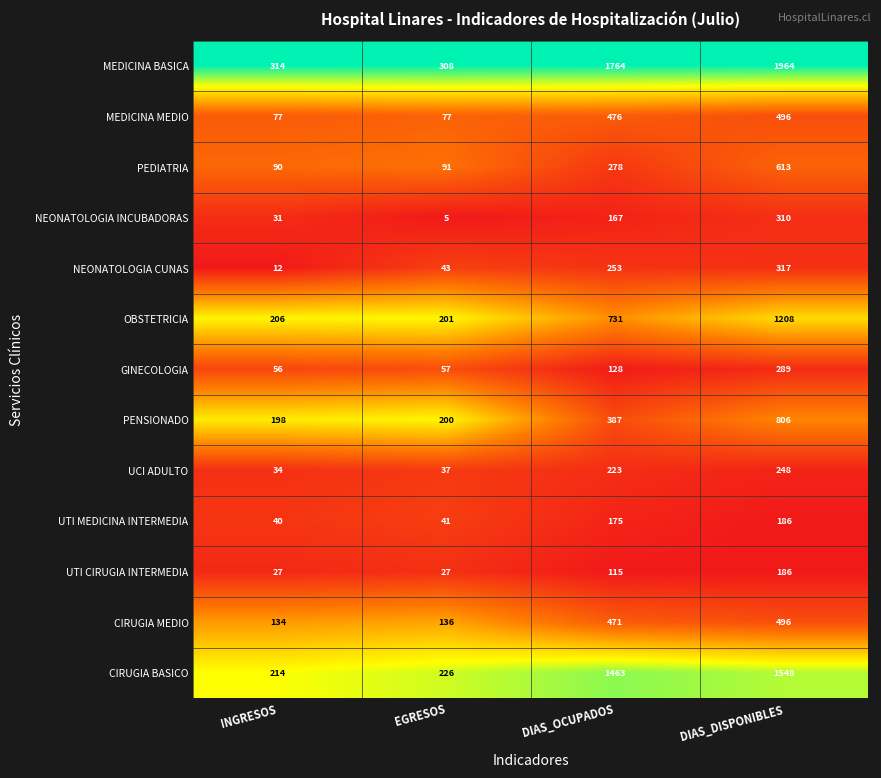

Between INGRESOS and DIAS_OCUPADOS, which series saw the biggest shift?

MEDICINA BASICA